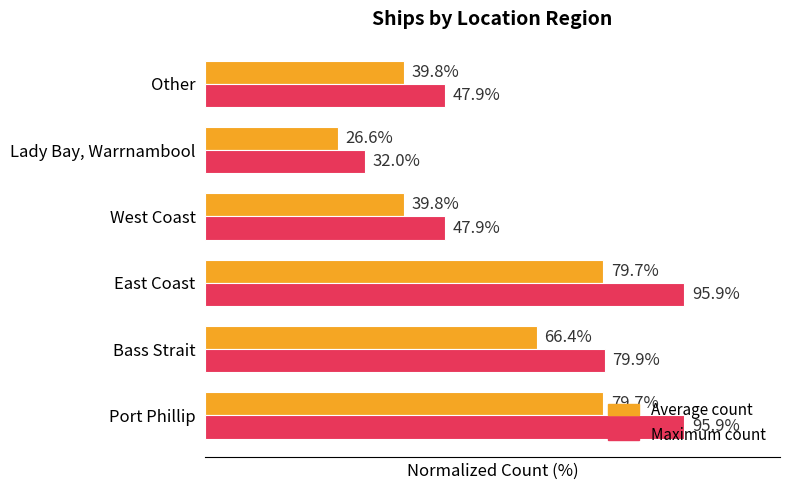

At which category does the chart reach its minimum across all series?

Lady Bay, Warrnambool